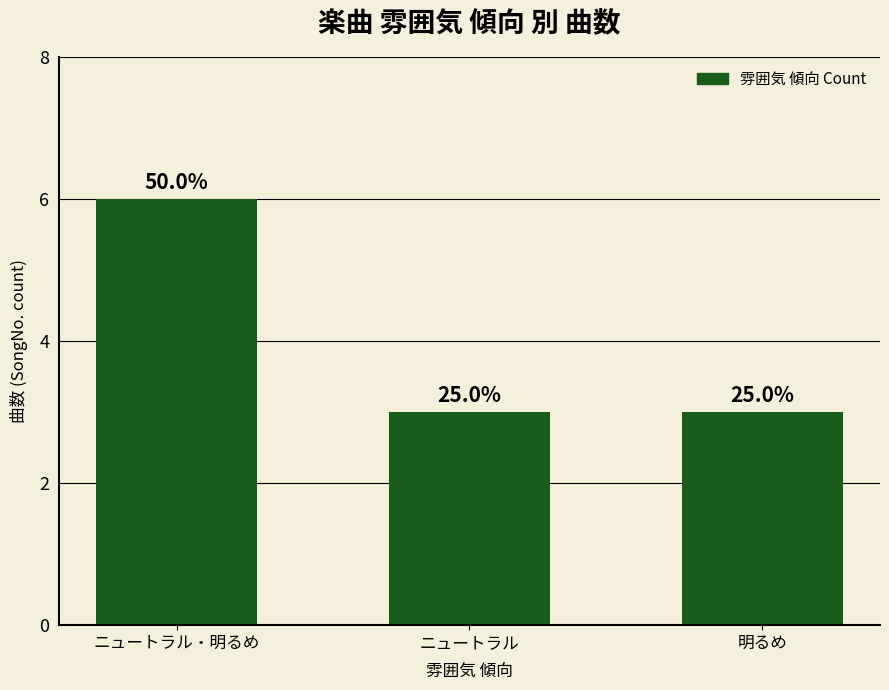

Reading left to right, extract all data points from this chart.

ニュートラル・明るめ=6	ニュートラル=3	明るめ=3